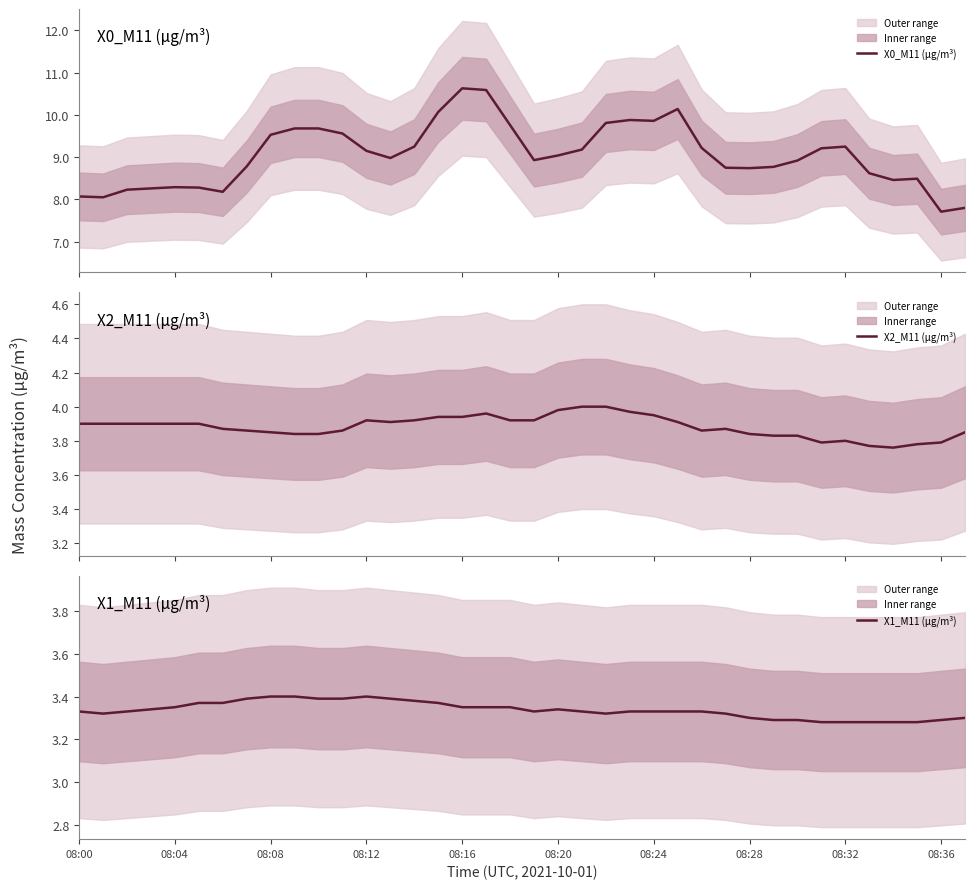

Reading left to right, what are all the values shown in this chart?

X0_M11 (μg/m³): 8.1	8.1	8.2	8.3	8.3	8.3	8.2	8.8	9.5	9.7	9.7	9.6	9.2	9.0	9.2	10.1	10.6	10.6	9.8	8.9	9.0	9.2	9.8	9.9	9.9	10.1	9.2	8.8	8.7	8.8	8.9	9.2	9.2	8.6	8.5	8.5	7.7	7.8
X2_M11 (μg/m³): 3.9	3.9	3.9	3.9	3.9	3.9	3.9	3.9	3.9	3.8	3.8	3.9	3.9	3.9	3.9	3.9	3.9	4.0	3.9	3.9	4.0	4.0	4.0	4.0	4.0	3.9	3.9	3.9	3.8	3.8	3.8	3.8	3.8	3.8	3.8	3.8	3.8	3.9
X1_M11 (μg/m³): 3.3	3.3	3.3	3.3	3.4	3.4	3.4	3.4	3.4	3.4	3.4	3.4	3.4	3.4	3.4	3.4	3.4	3.4	3.4	3.3	3.3	3.3	3.3	3.3	3.3	3.3	3.3	3.3	3.3	3.3	3.3	3.3	3.3	3.3	3.3	3.3	3.3	3.3